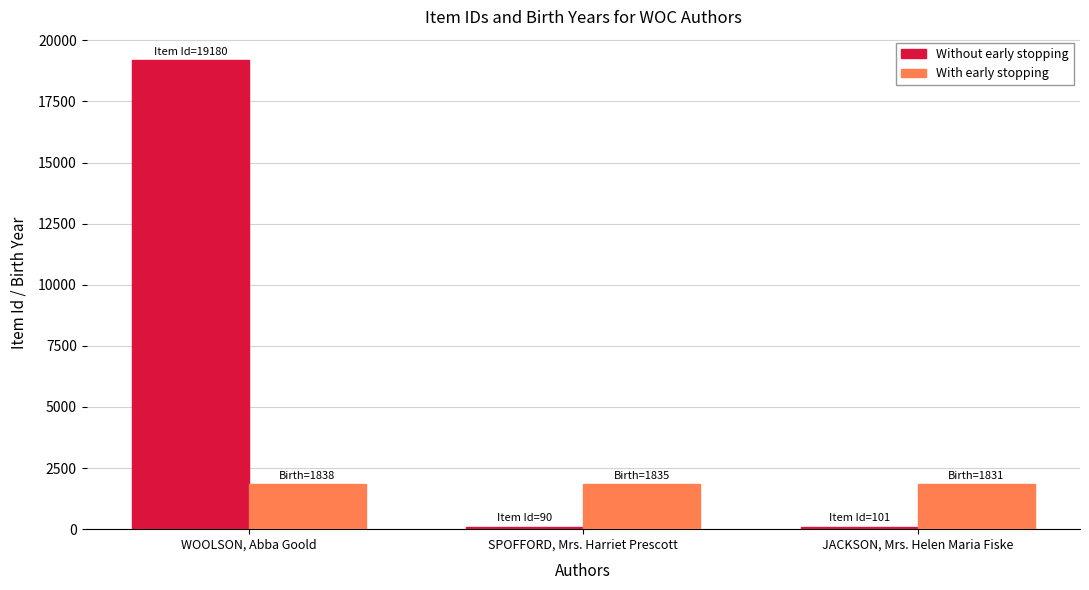

How many bars are there in total?

6